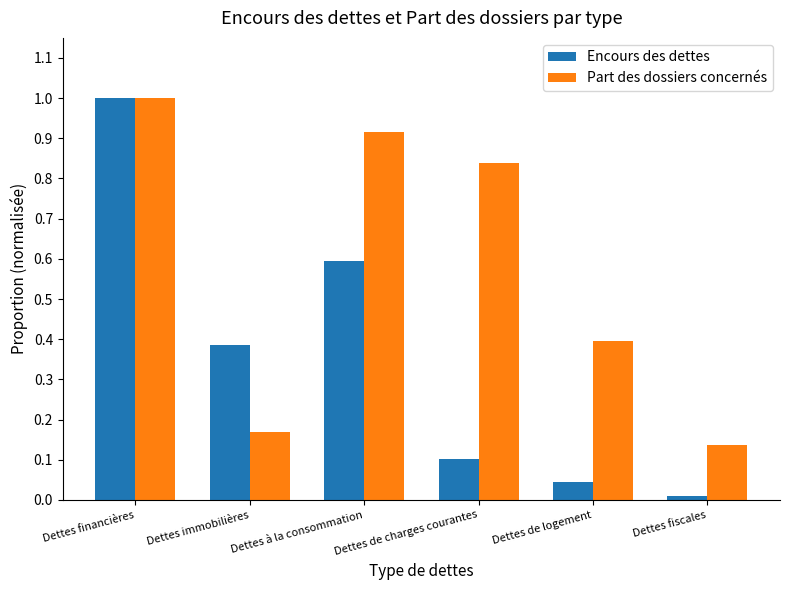

How many distinct data groups are displayed?

2